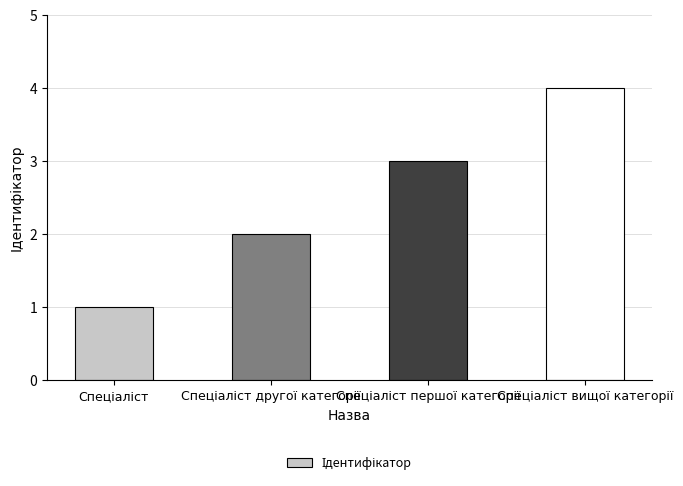

What is the maximum value shown in the chart?

4